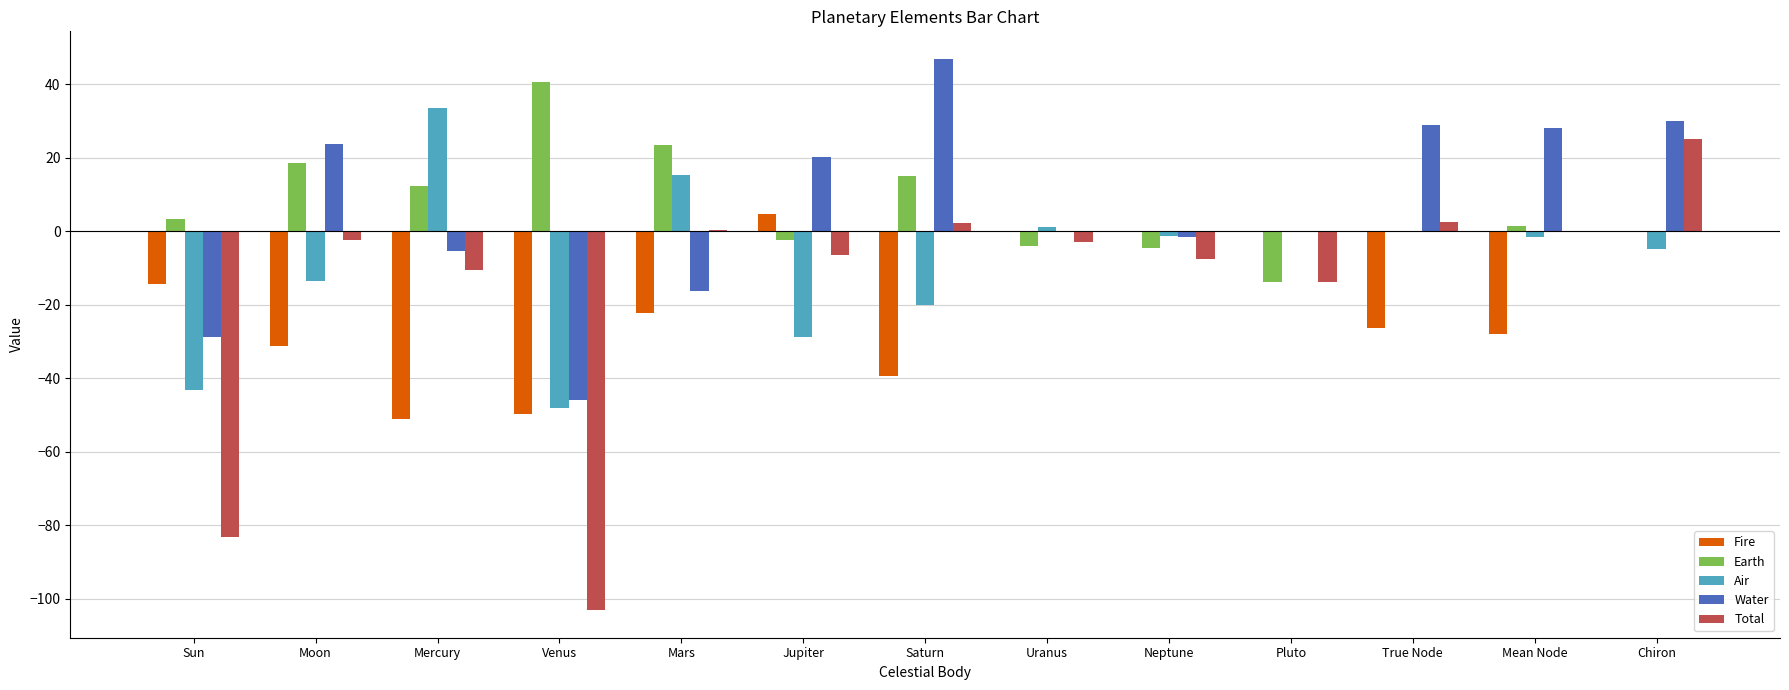

Is the value of Air at Chiron greater than the value of Total at Chiron?

No